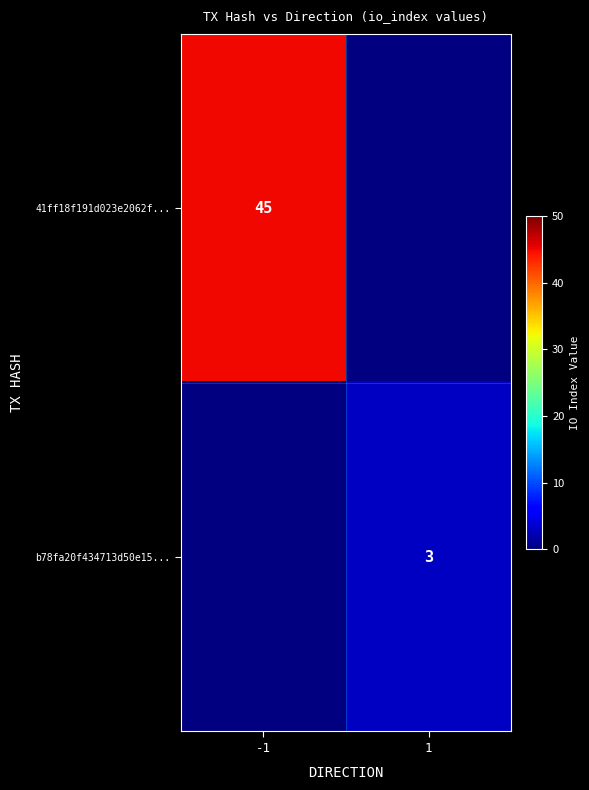

Count the number of data series in this chart.

2